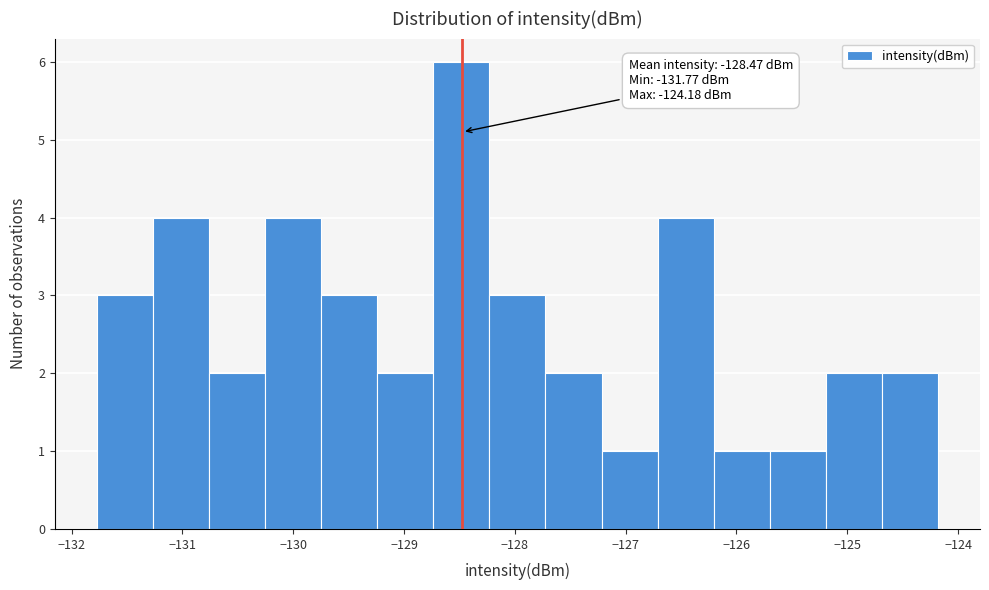

Over which range of the x-axis is the bar tallest?

-128.7 to -128.2